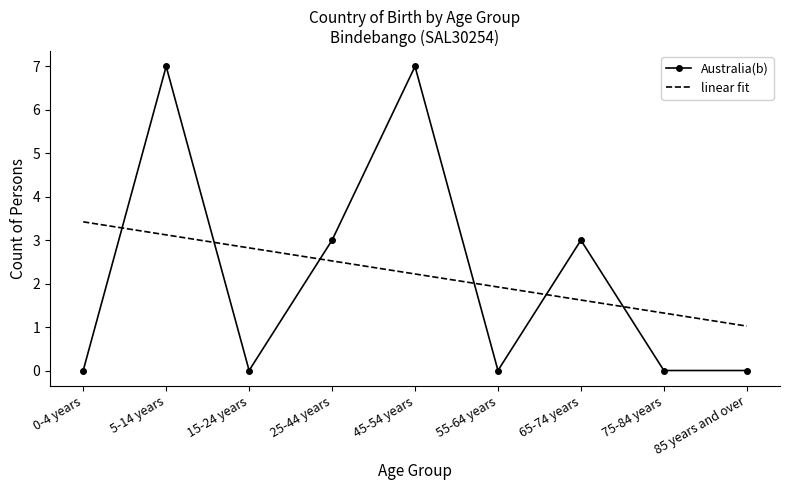

At 5-14 years, list the series in order from largest to smallest.

Australia(b), linear fit